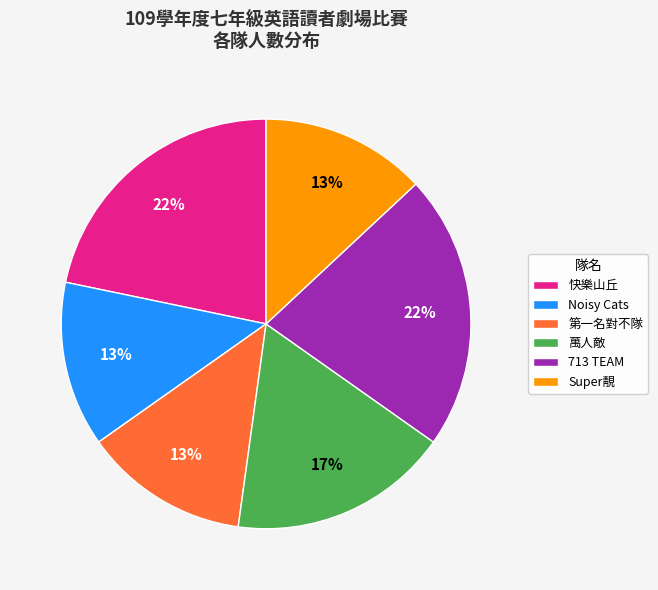

Combined, do 萬人敵 and 713 TEAM account for over 50%?

No